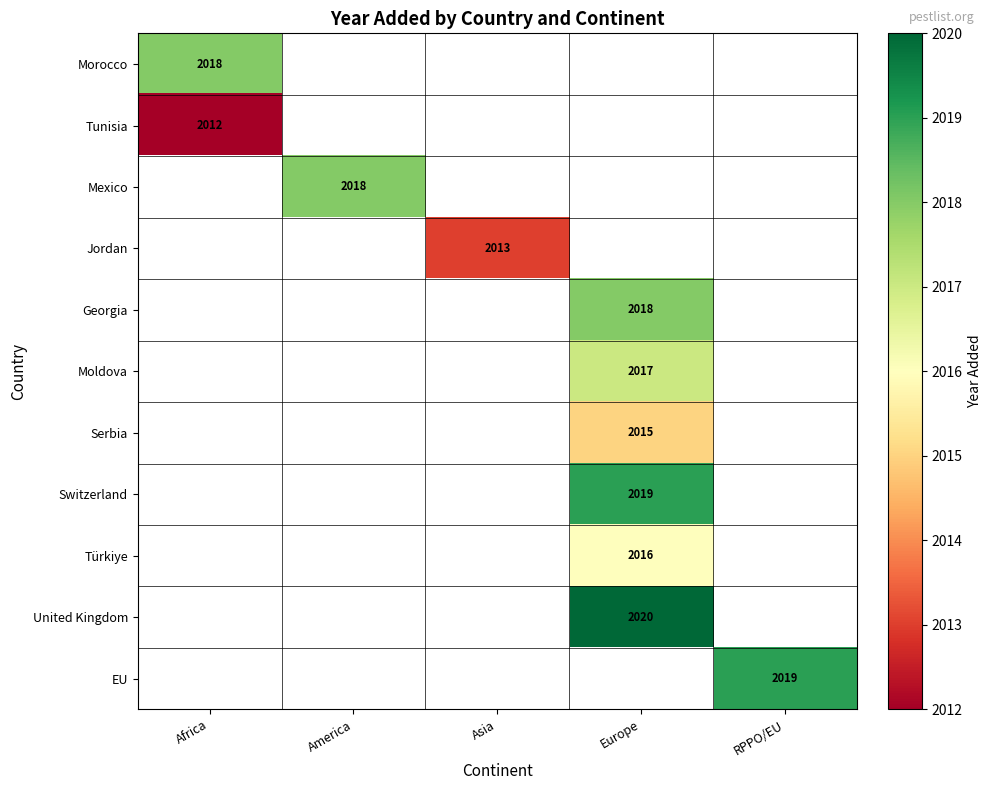

Is it true that Tunisia equals 3358 at Africa?

False